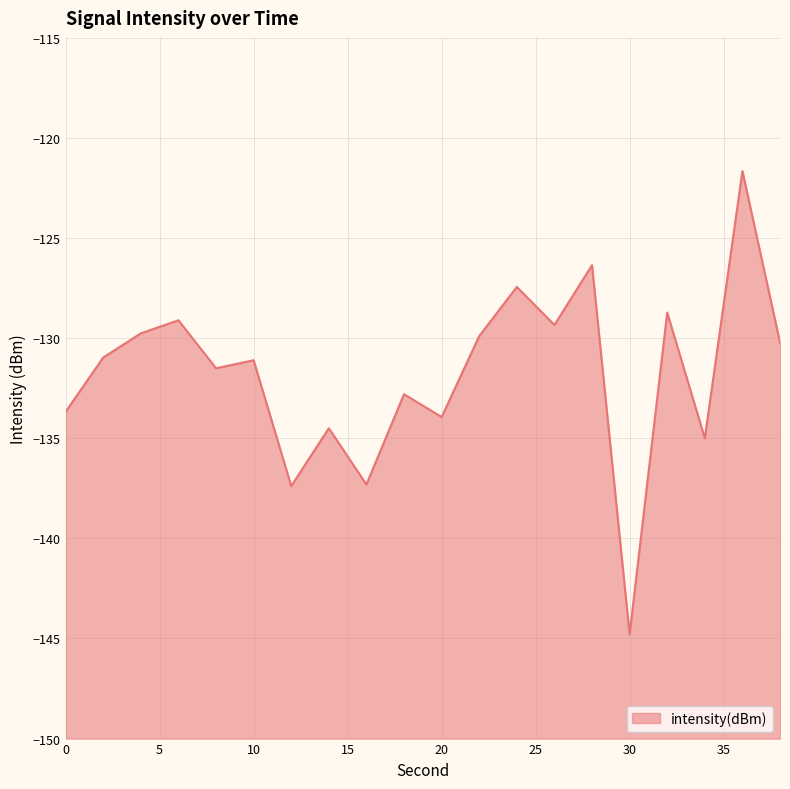

At which category does the chart reach its minimum across all series?

30